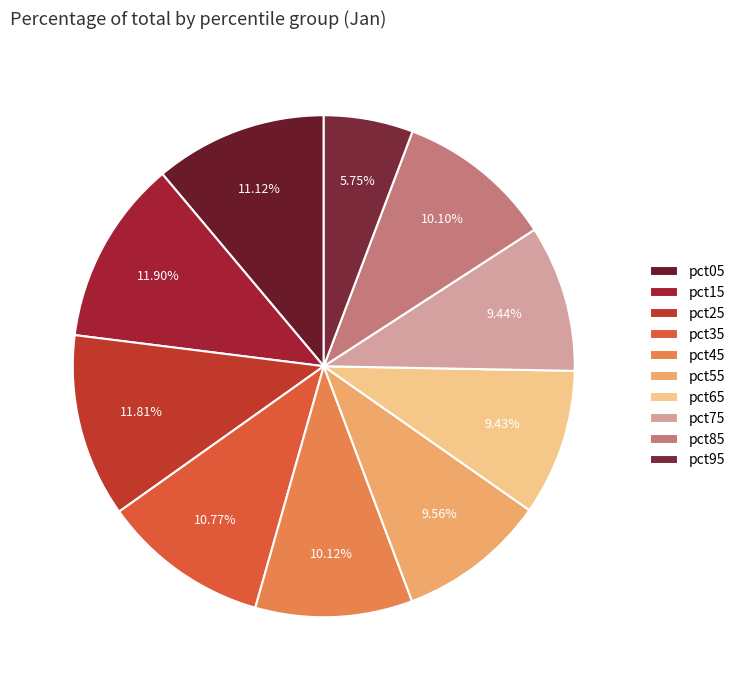

What percentage is the pct65 slice, to the nearest percent?

9%